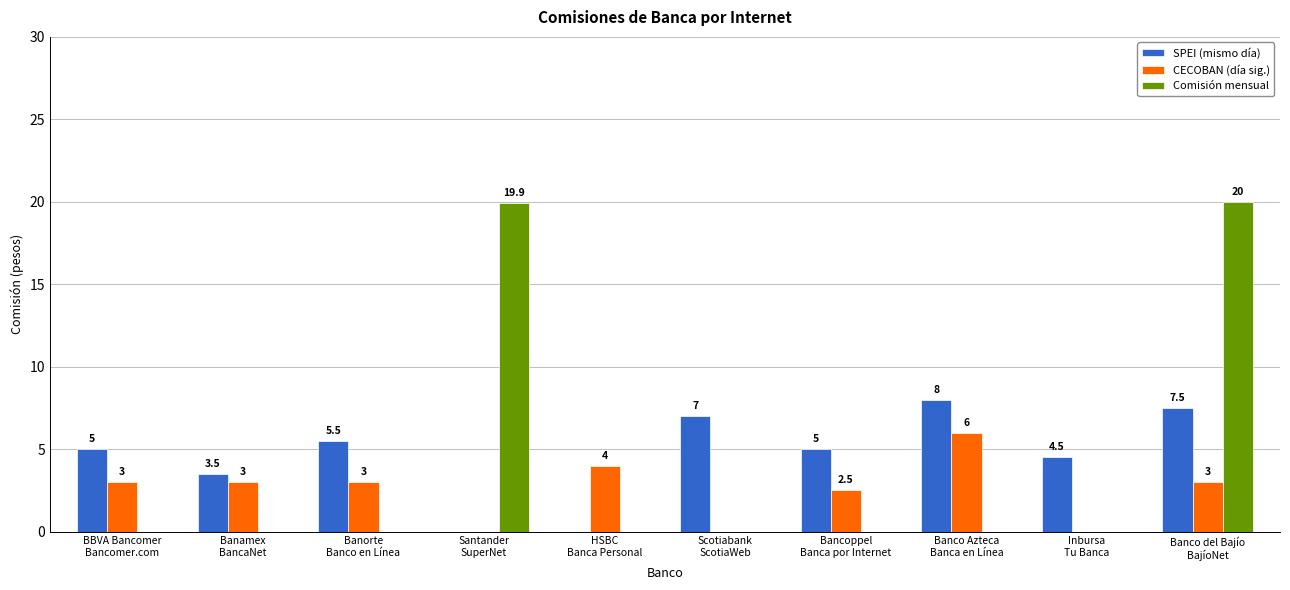

Is it true that SPEI (mismo día) equals 4.5 at Inbursa
Tu Banca?

True